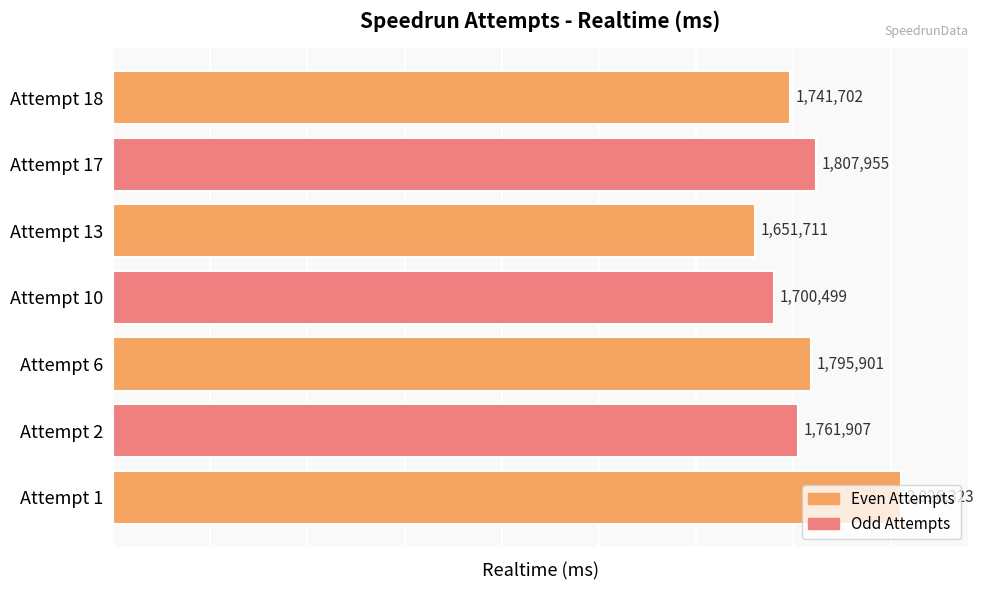

Rank the categories by value from highest to lowest.

Attempt 1, Attempt 17, Attempt 6, Attempt 2, Attempt 18, Attempt 10, Attempt 13